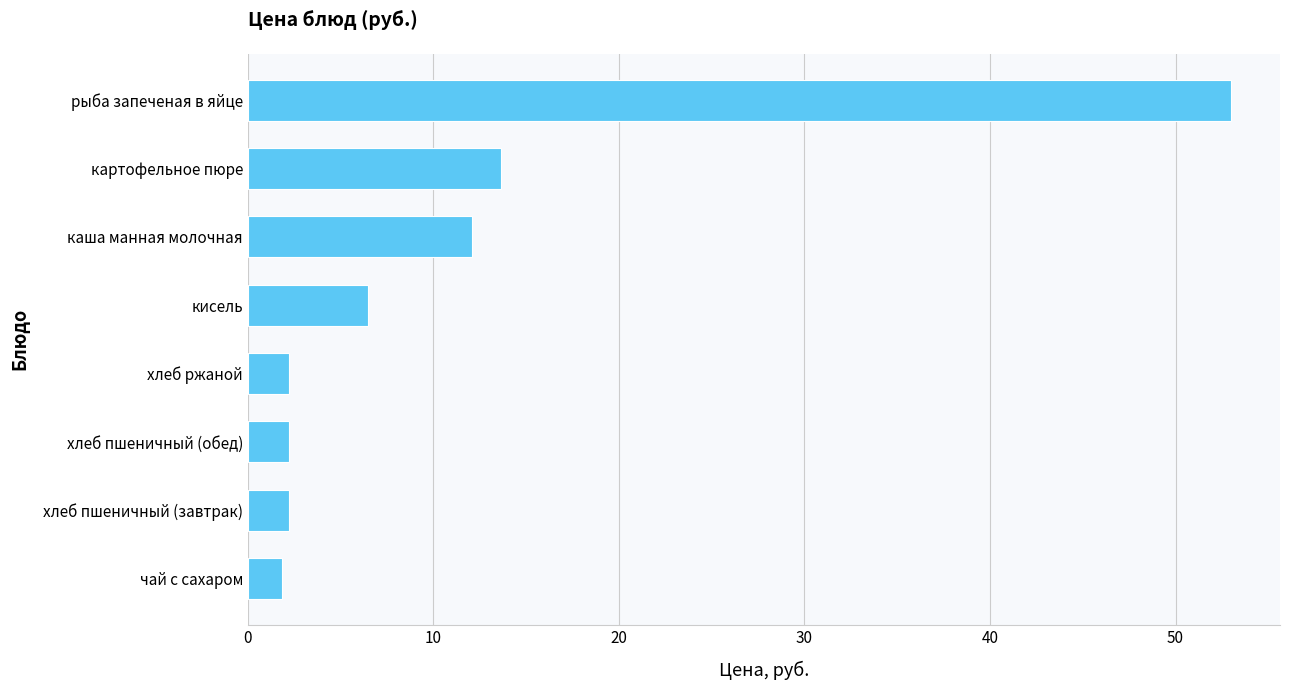

What is the ratio of the value at хлеб пшеничный (завтрак) to the value at хлеб ржаной?

1.0